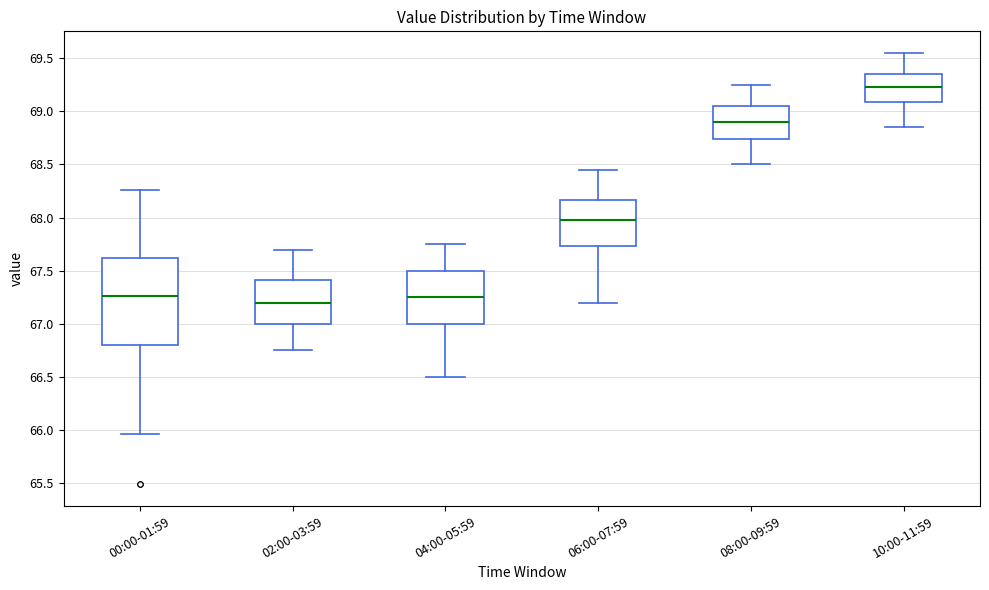

Reading left to right, transcribe this box plot: for each box, give where its median line is, the range the box spans, and where its two whiskers end, as read against the y-axis. The values are not printed on the chart, so give them approximately, as read against the axis.

00:00-01:59: median 67.25, box 66.80 to 67.60, whiskers 65.95 to 68.25
02:00-03:59: median 67.20, box 67.00 to 67.40, whiskers 66.75 to 67.70
04:00-05:59: median 67.25, box 67.00 to 67.50, whiskers 66.50 to 67.75
06:00-07:59: median 68.00, box 67.75 to 68.15, whiskers 67.20 to 68.45
08:00-09:59: median 68.90, box 68.75 to 69.05, whiskers 68.50 to 69.25
10:00-11:59: median 69.25, box 69.10 to 69.35, whiskers 68.85 to 69.55